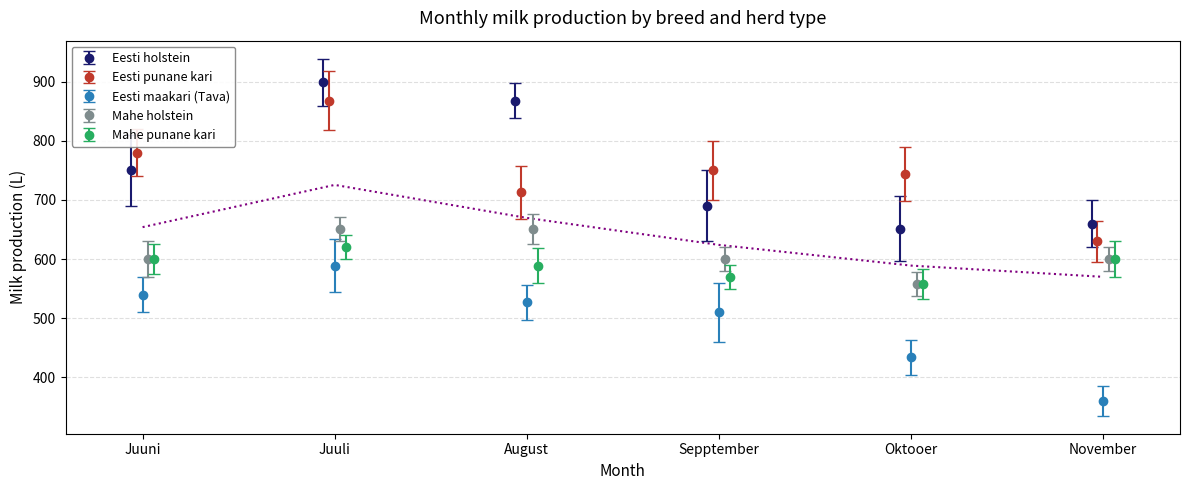

What is the value of the Eesti holstein point at the 5th from the left?

651